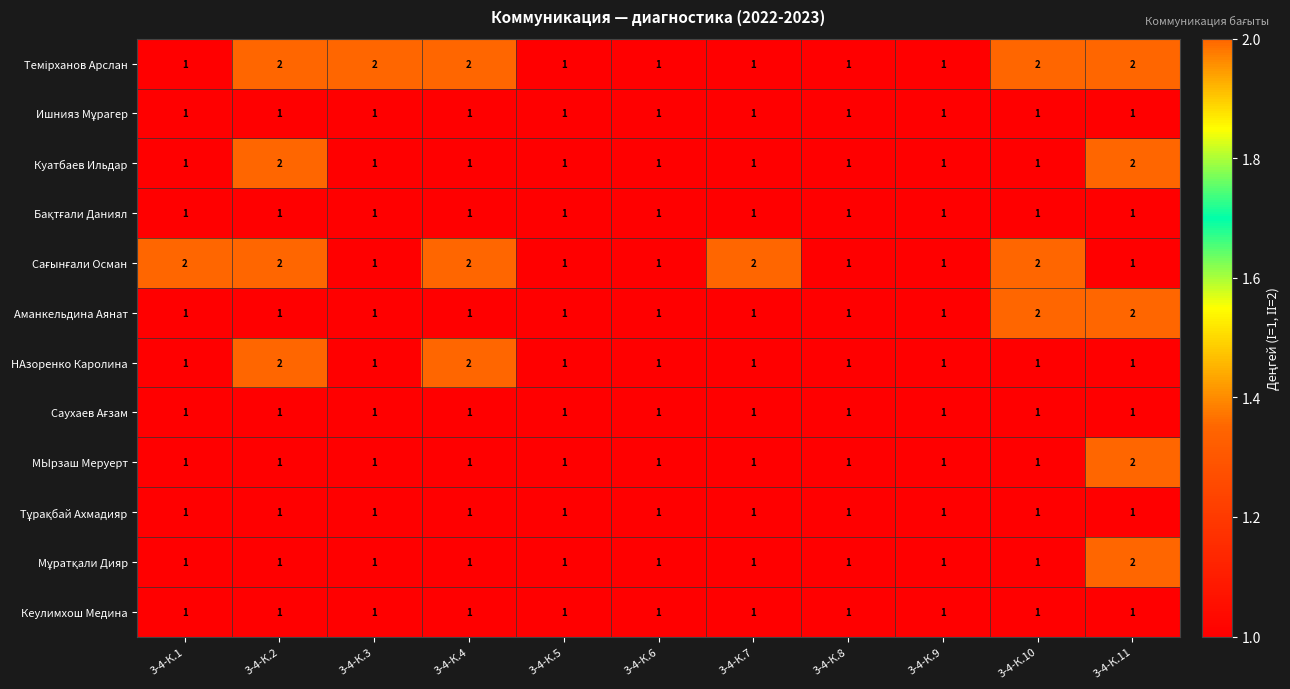

The value of МЫрзаш Меруерт at 3-4-К.1 is 1. True or false?

True